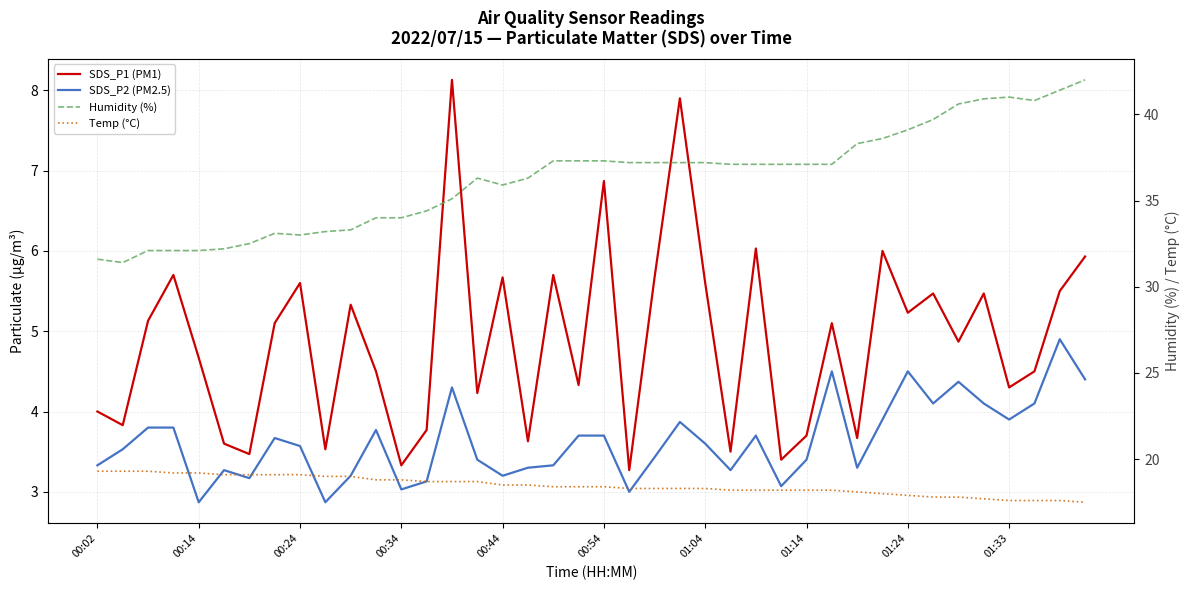

How many distinct data groups are displayed?

4